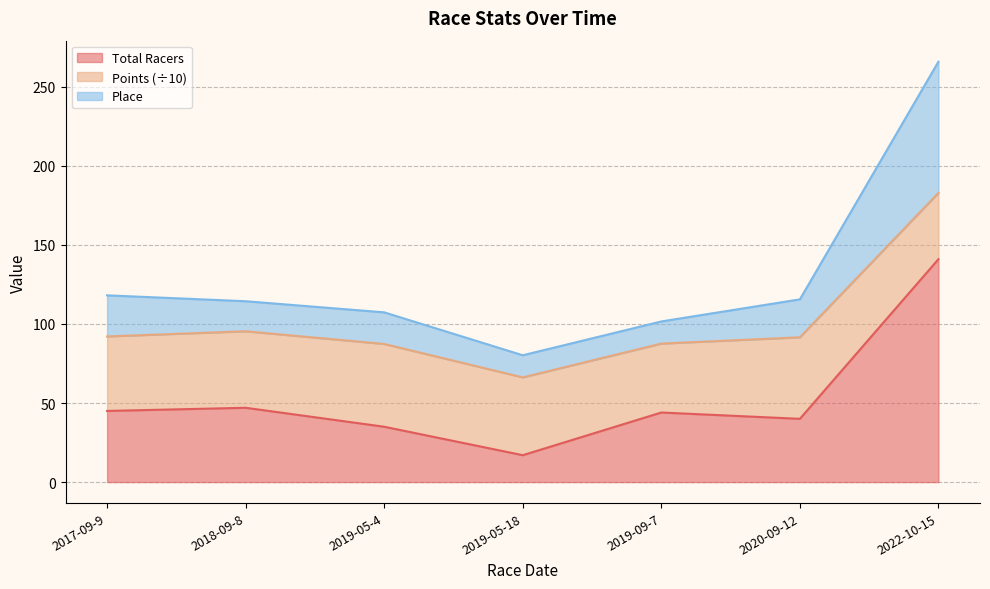

True or false: Total Racers has a value of 29.0 at 2017-09-9.

False